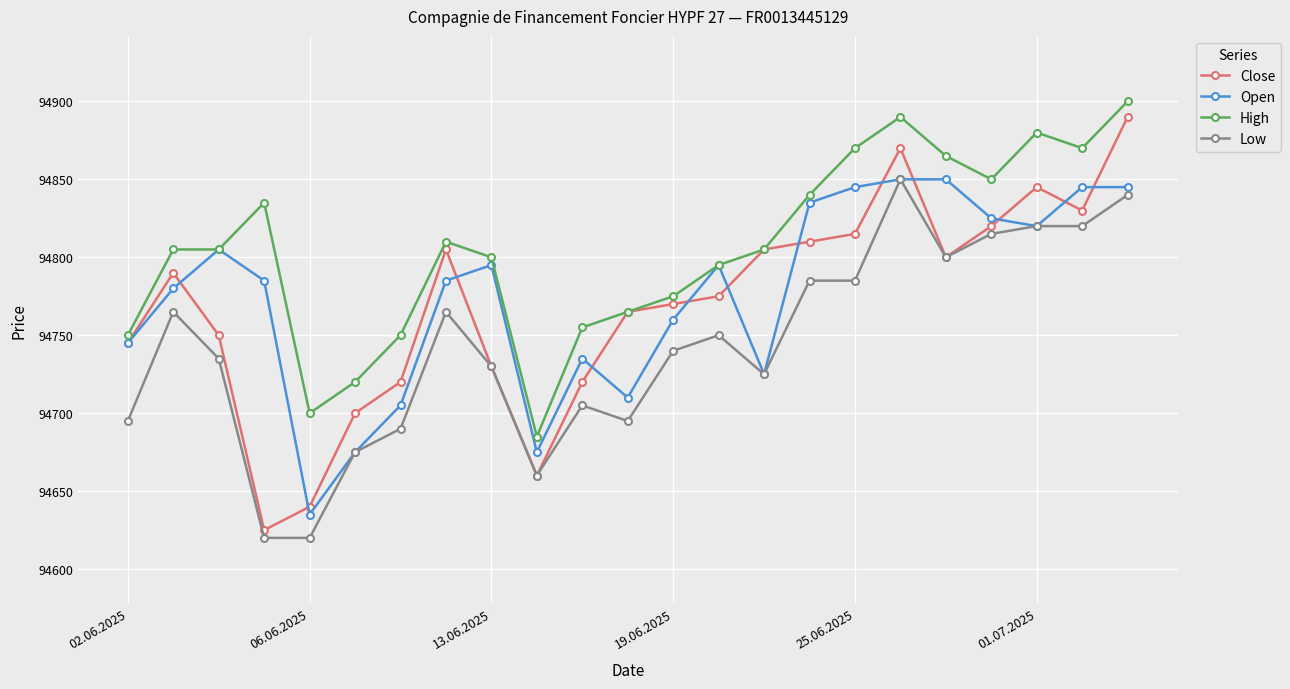

Which series has the largest range (max minus min)?

Close